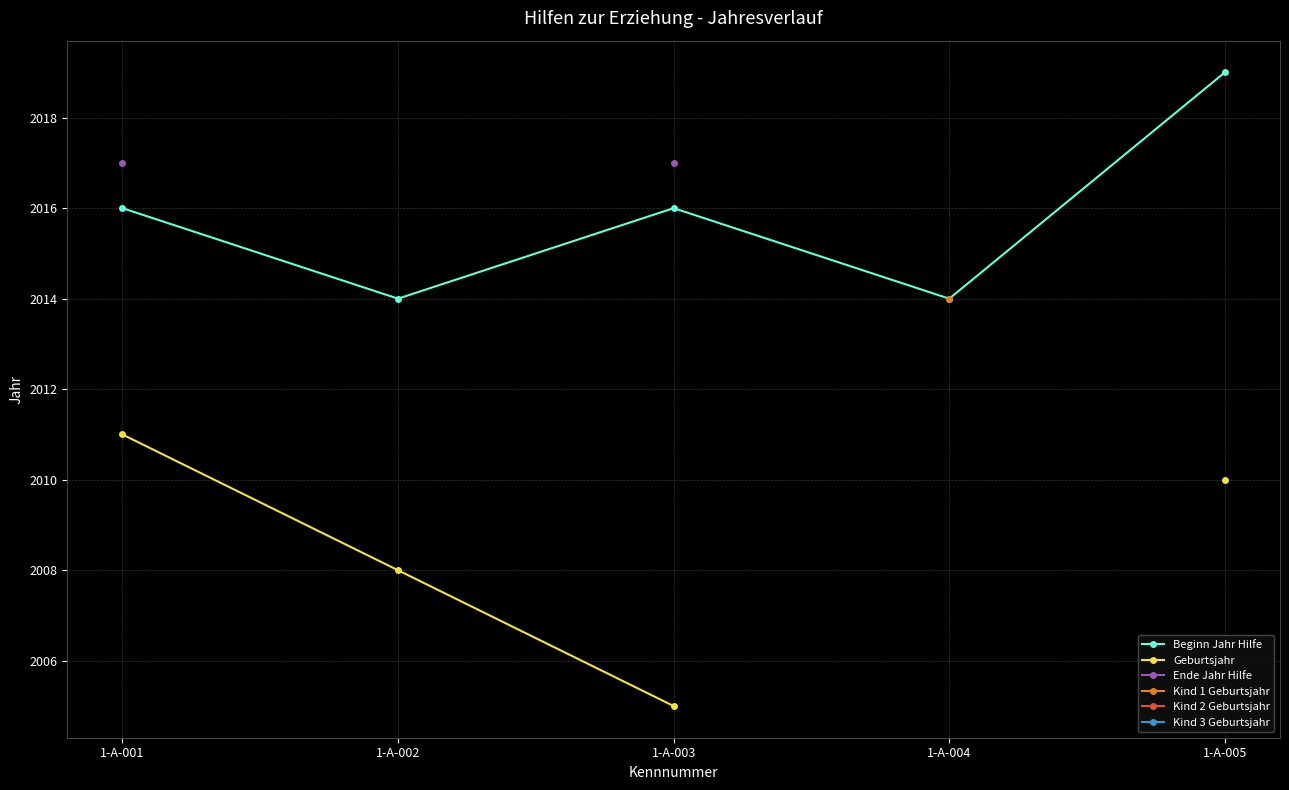

True or false: Beginn Jahr Hilfe has a value of 943 at 1-A-002.

False